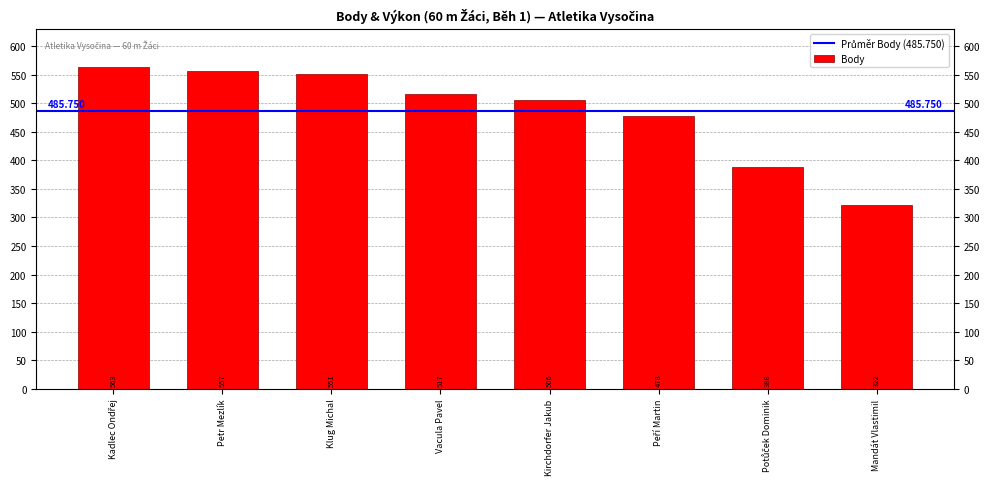

What is the difference between the maximum and second lowest values?

175